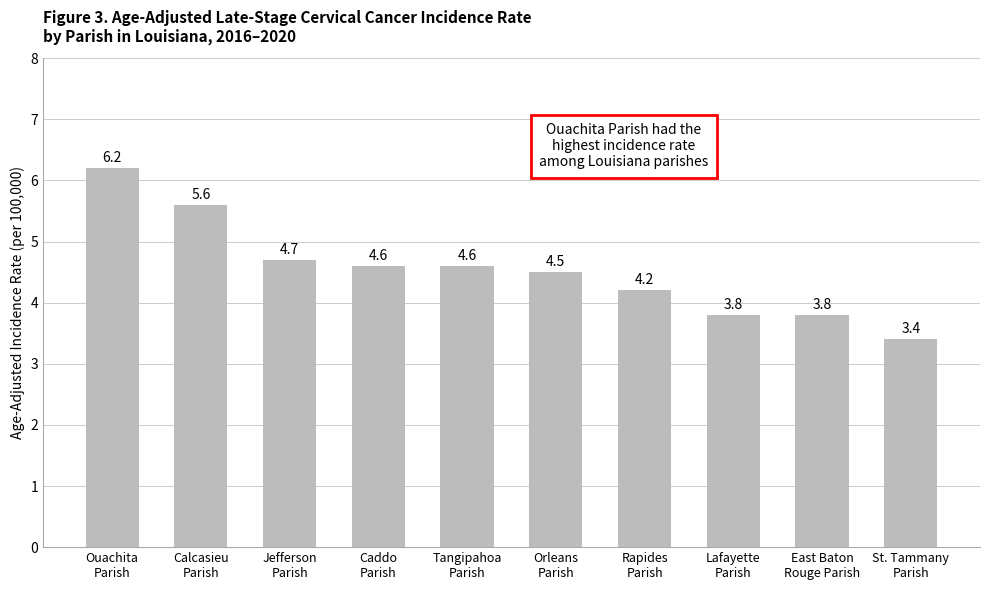

At which category does the chart reach its minimum across all series?

St. Tammany
Parish